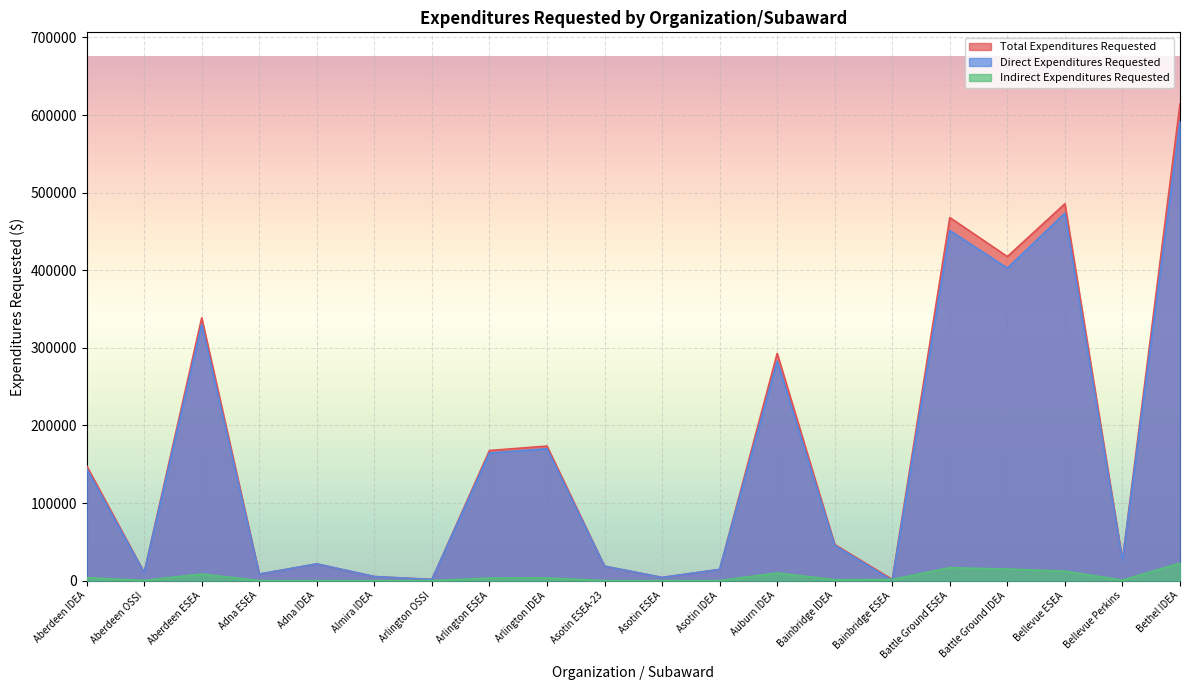

At how many categories does at least one series exceed 44357?

10